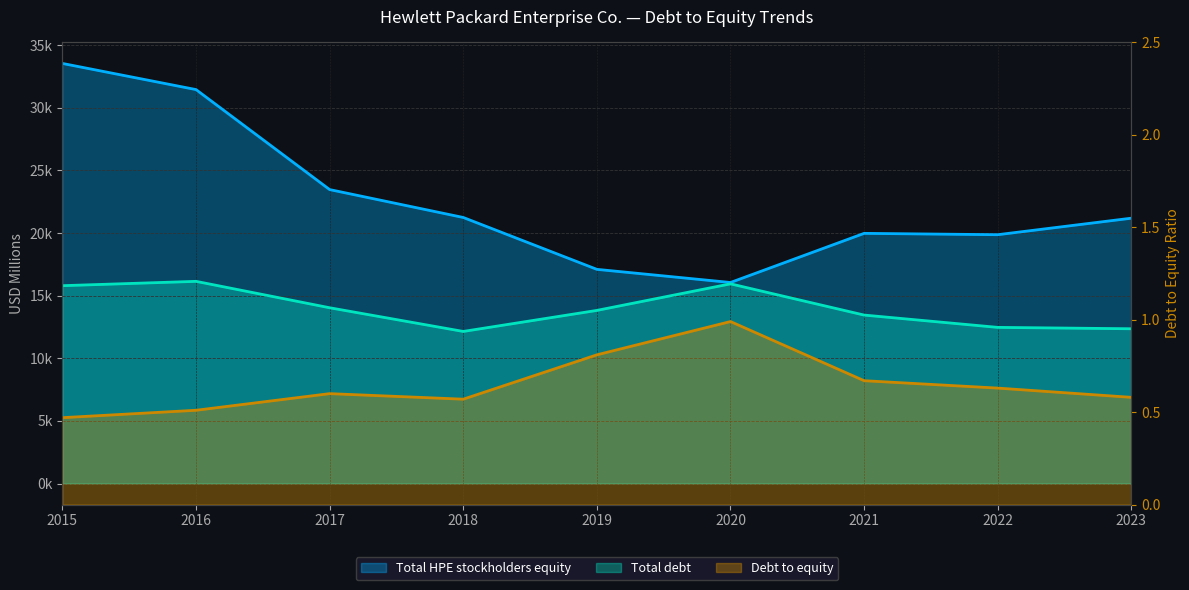

Which series has the largest range (max minus min)?

Total HPE stockholders equity